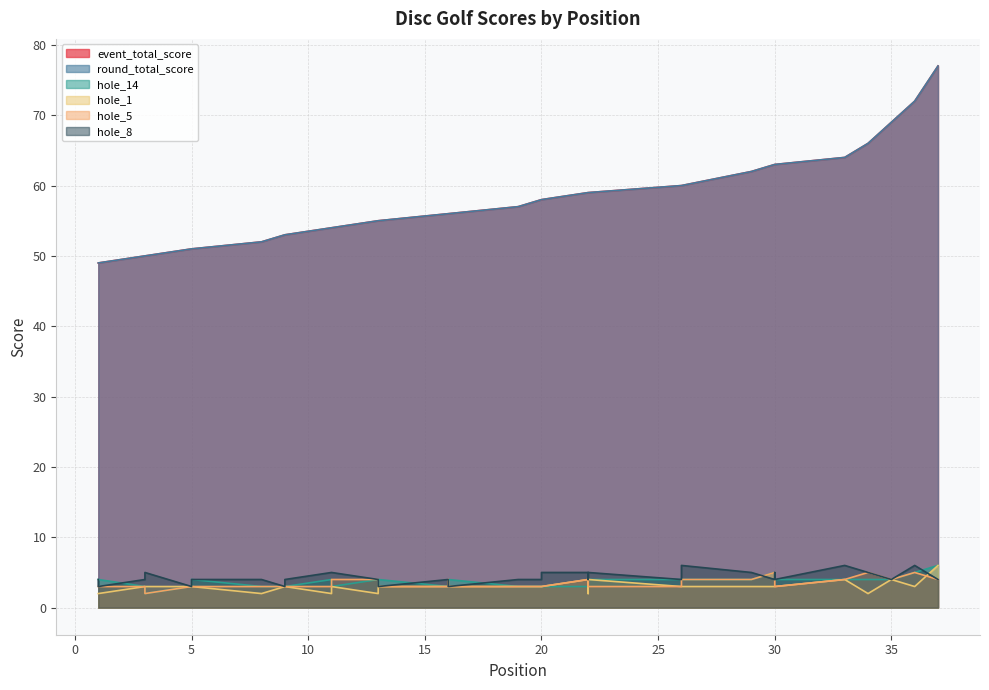

Between which two adjacent categories do hole_8 and hole_5 first intersect?

29 and 30